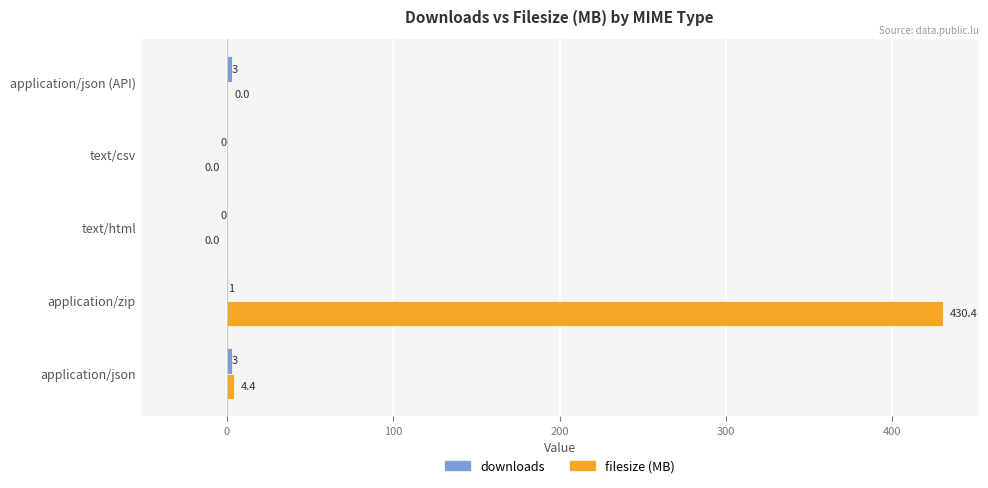

Which series has the largest range (max minus min)?

filesize (MB)